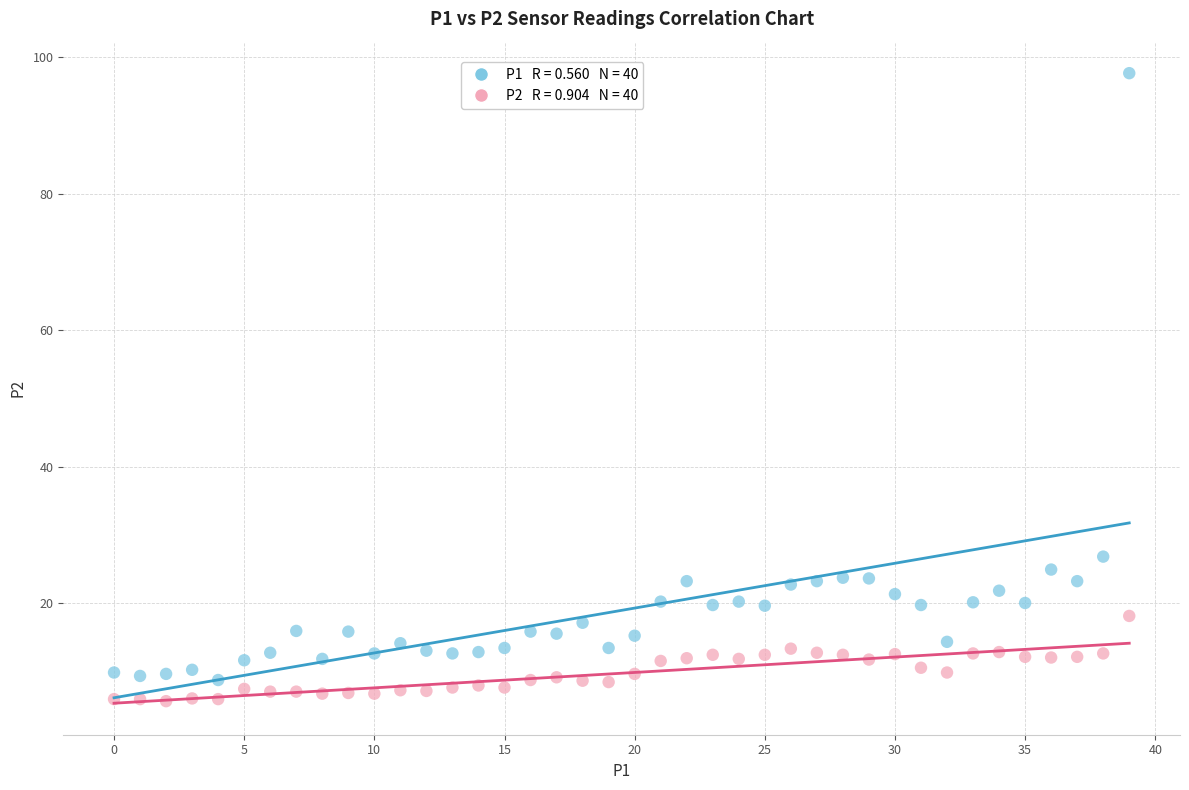

Across all data points, what is the range of Y values (max minus min)?

92.1